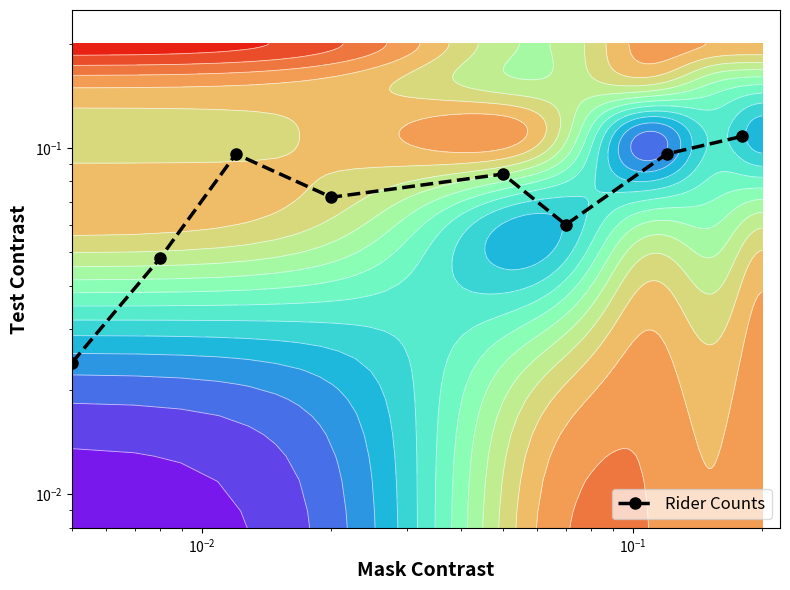

How many distinct data groups are displayed?

1